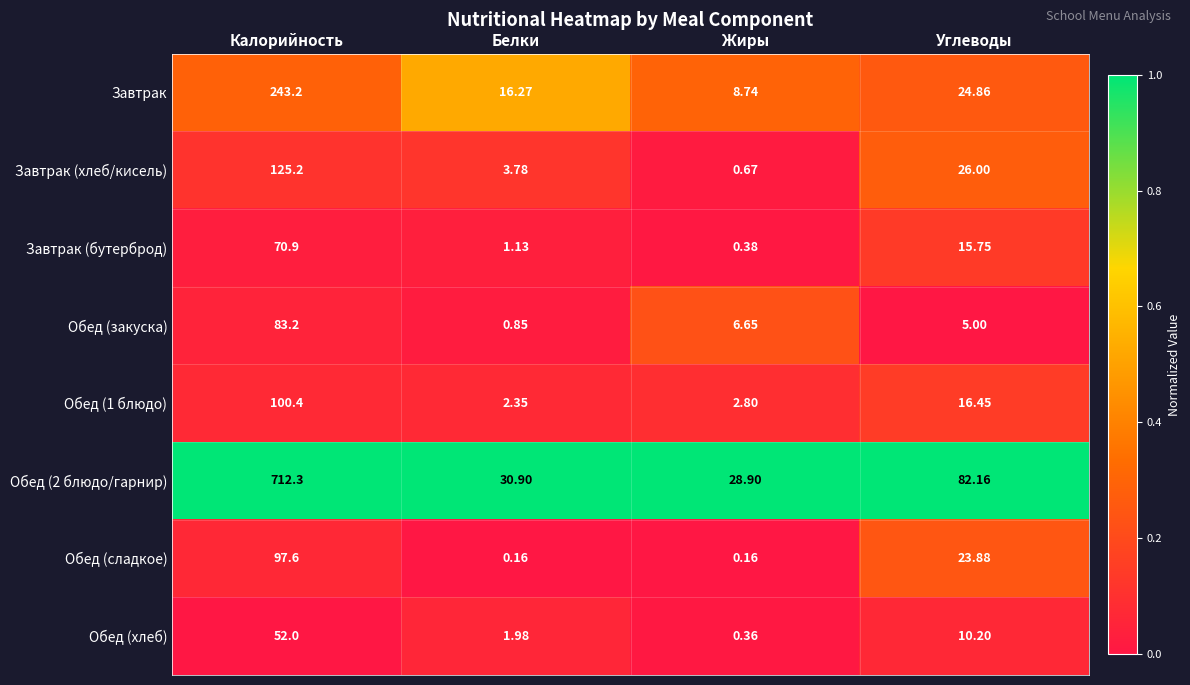

At which category is the sum across all series the highest?

Калорийность